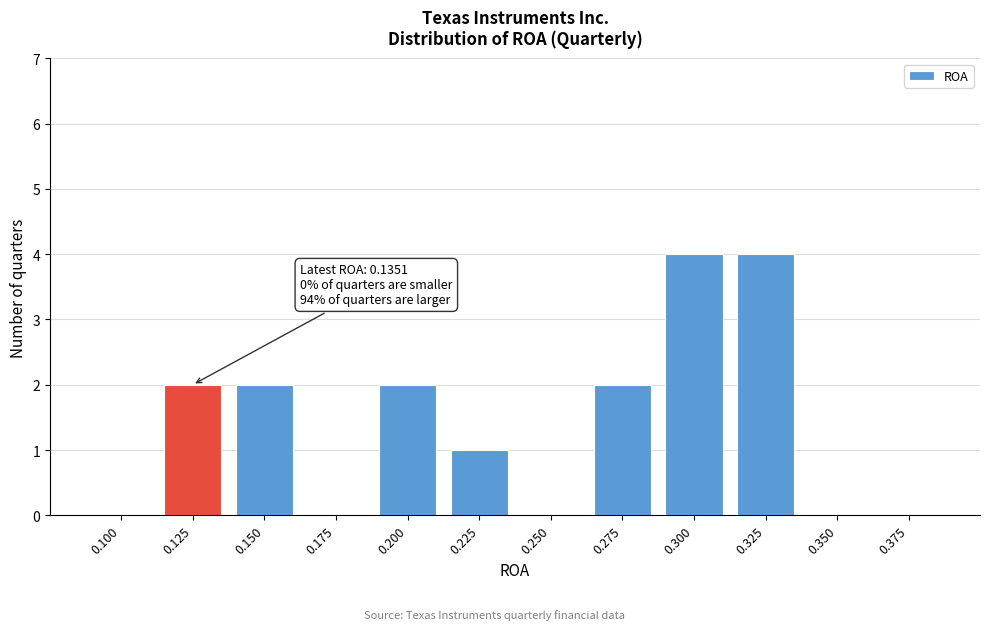

Reading left to right, extract all data points from this chart.

0.100=0	0.125=2	0.150=2	0.175=0	0.200=2	0.225=1	0.250=0	0.275=2	0.300=4	0.325=4	0.350=0	0.375=0